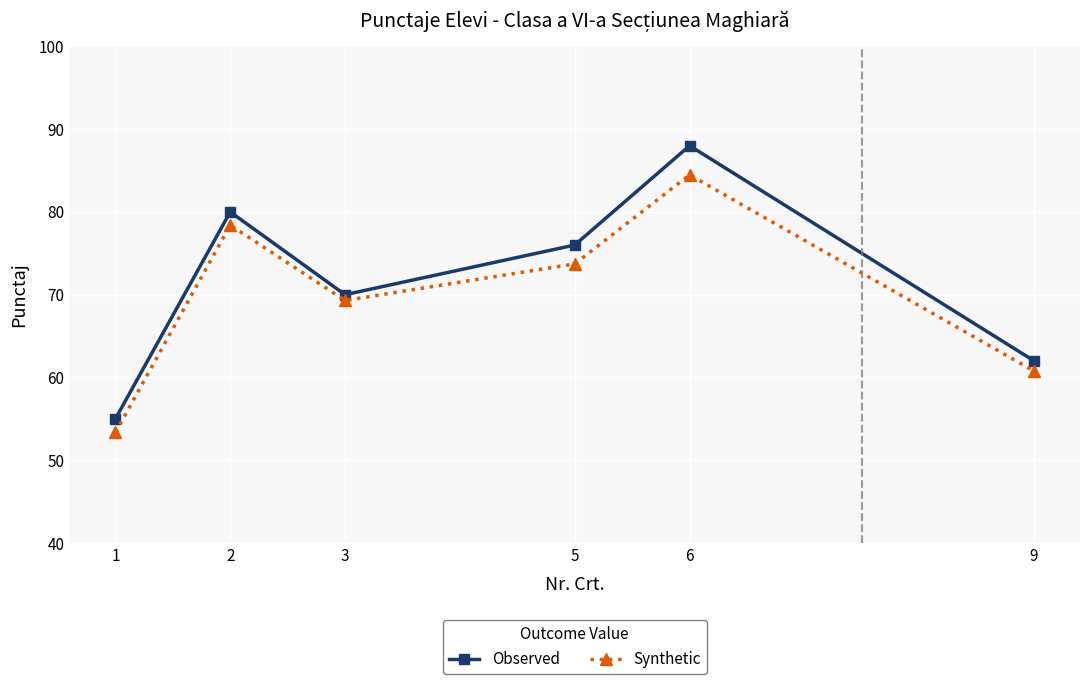

At which category is the sum across all series the highest?

6